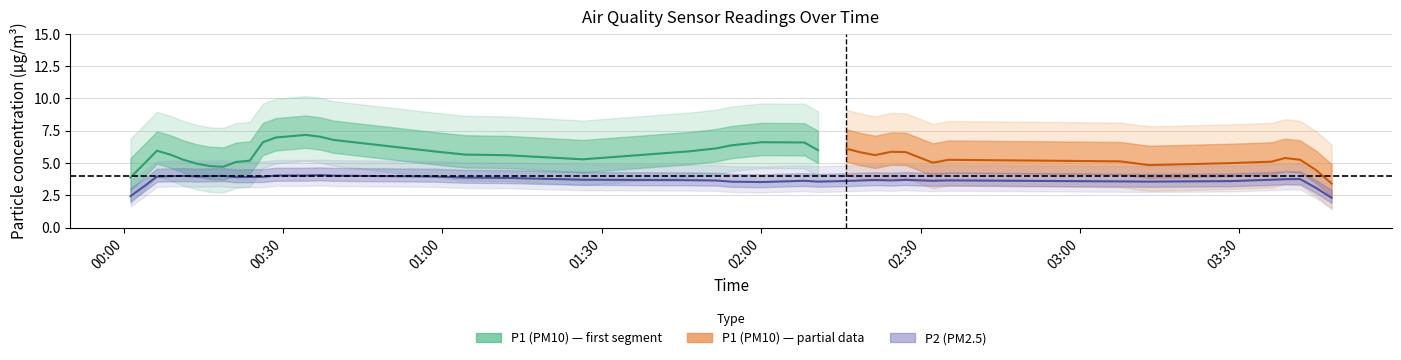

True or false: P1 has a value of 6.0 at 13.

True